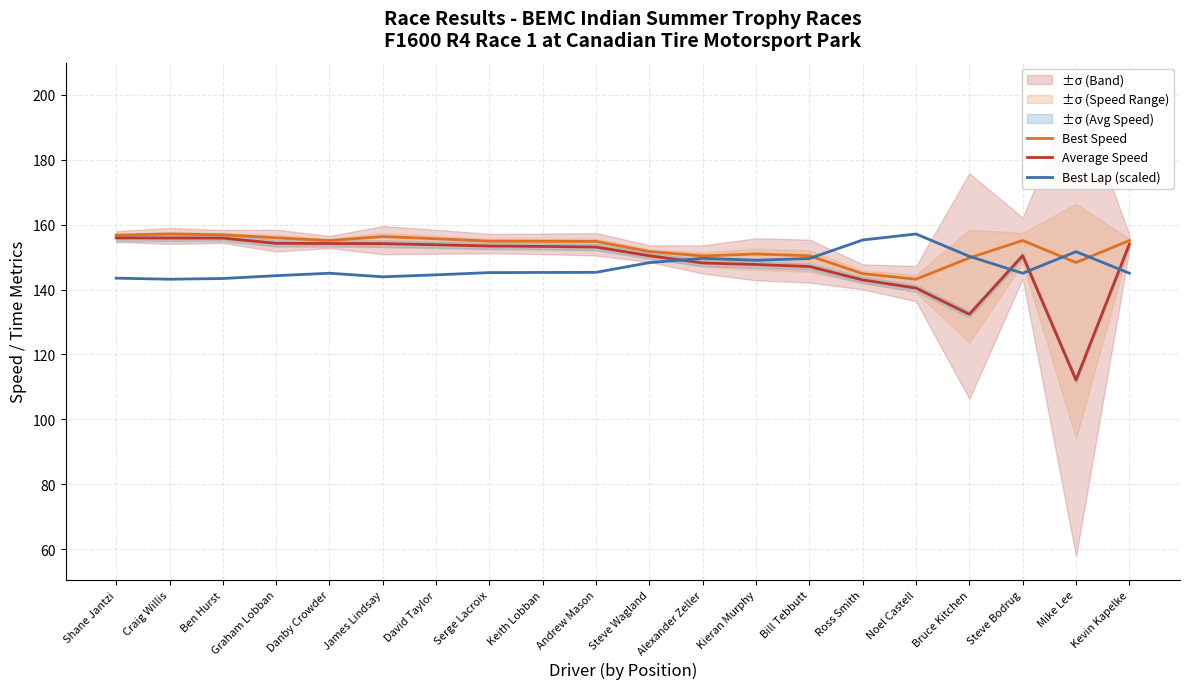

Where is the first local minimum for Best Speed?

Danby Crowder